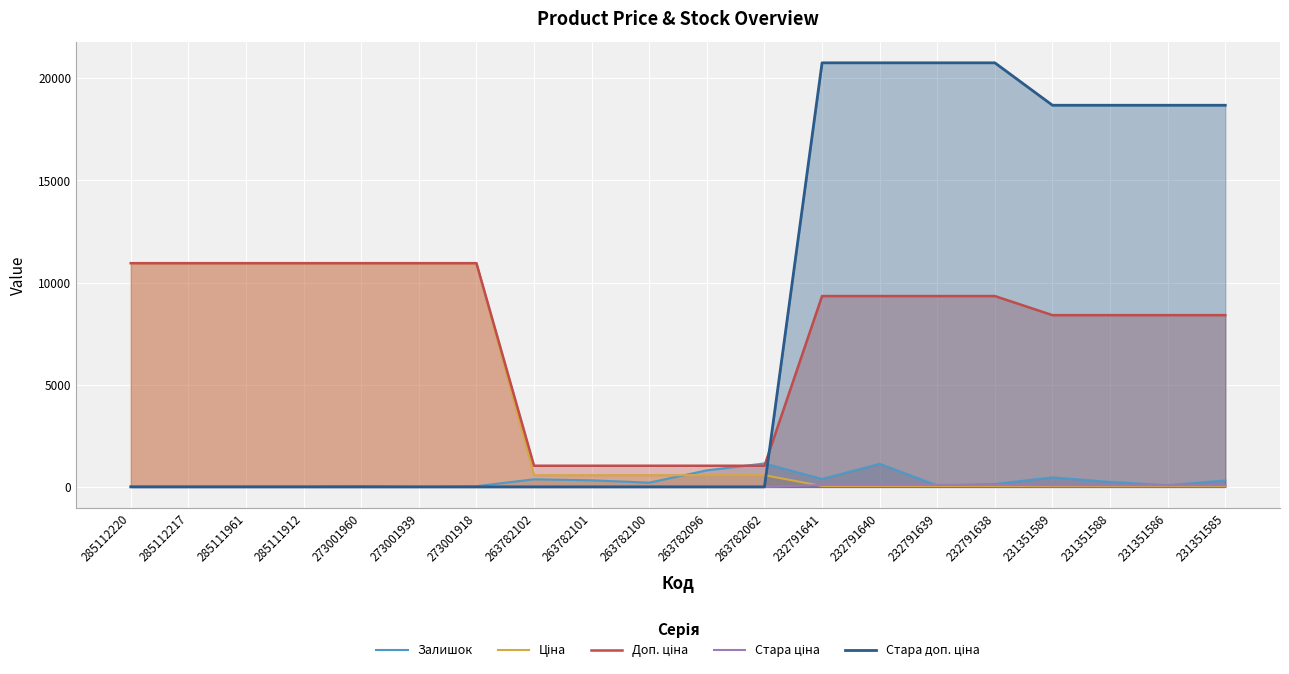

What are all the series names shown in the legend?

Залишок, Ціна, Доп. ціна, Стара ціна, Стара доп. ціна